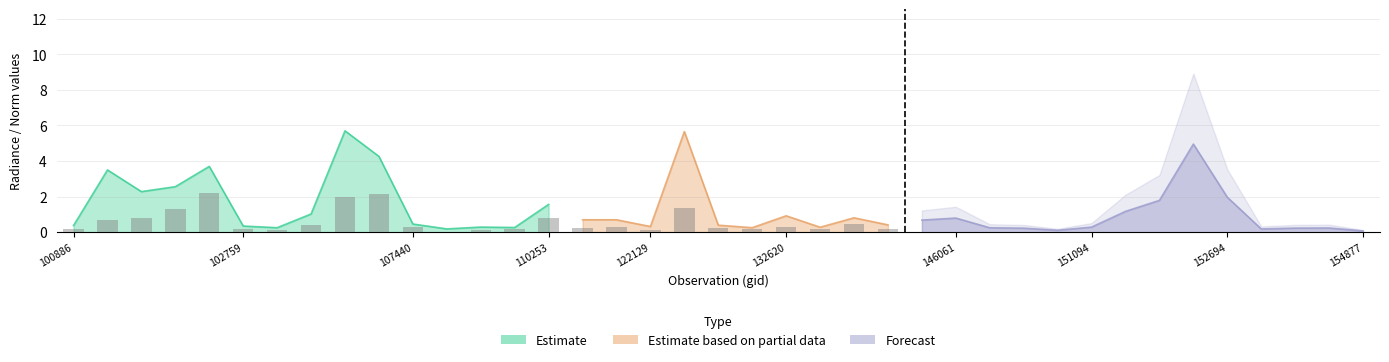

What is the lowest value of the rade9_aggzone_norm series?

0.1